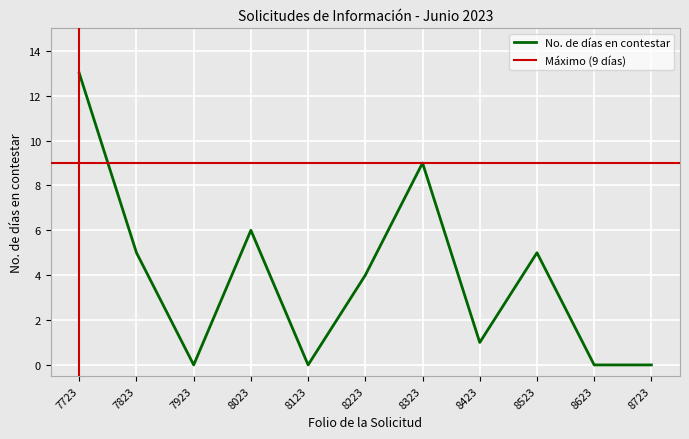

The value of No. de días en contestar at 8723 is -4. True or false?

False